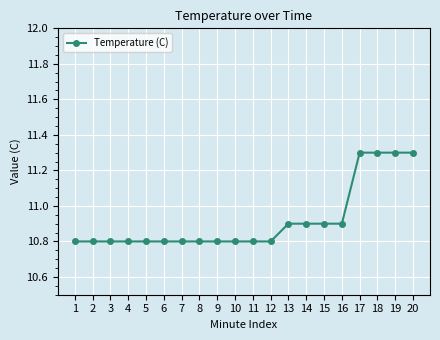

What is the smallest value displayed?

10.8